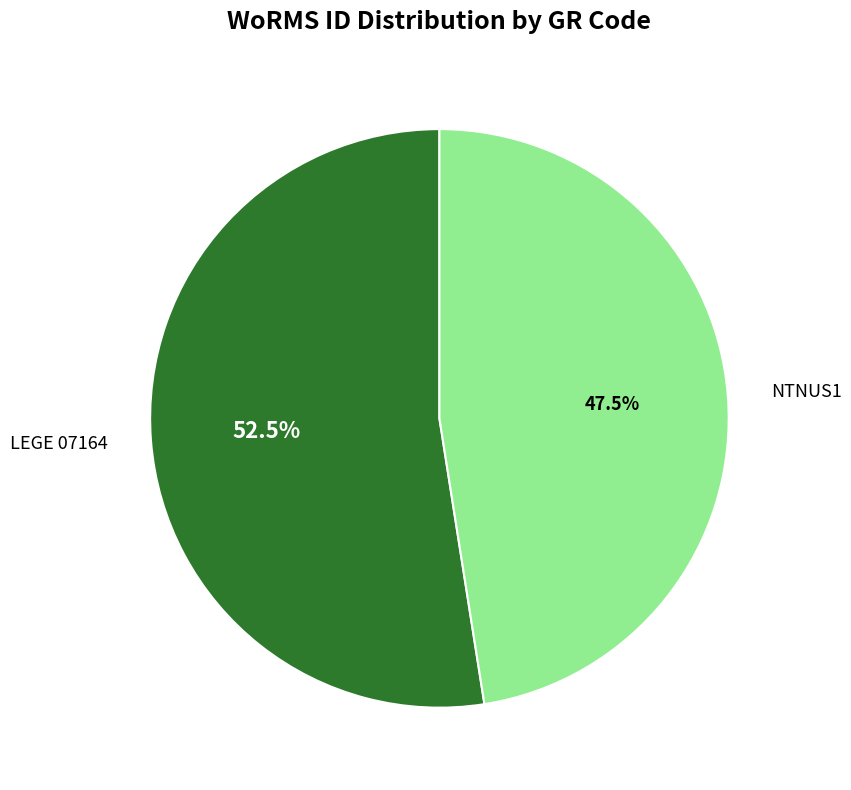

Which has a higher value, LEGE 07164 or NTNUS1?

LEGE 07164